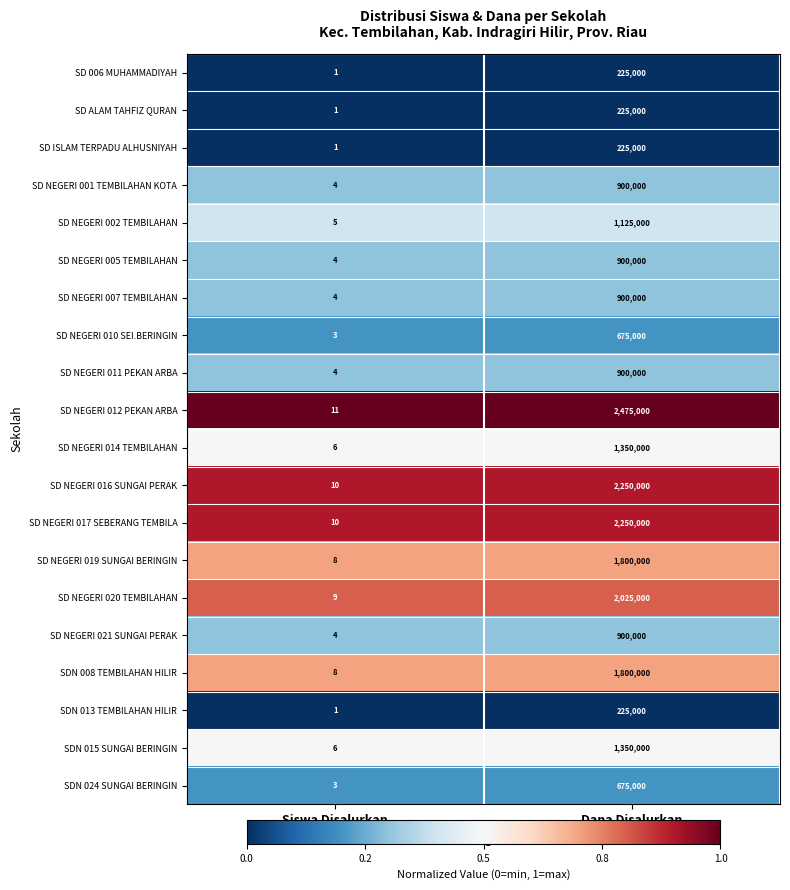

True or false: SD NEGERI 001 TEMBILAHAN KOTA has a value of 294467 at Dana Disalurkan.

False